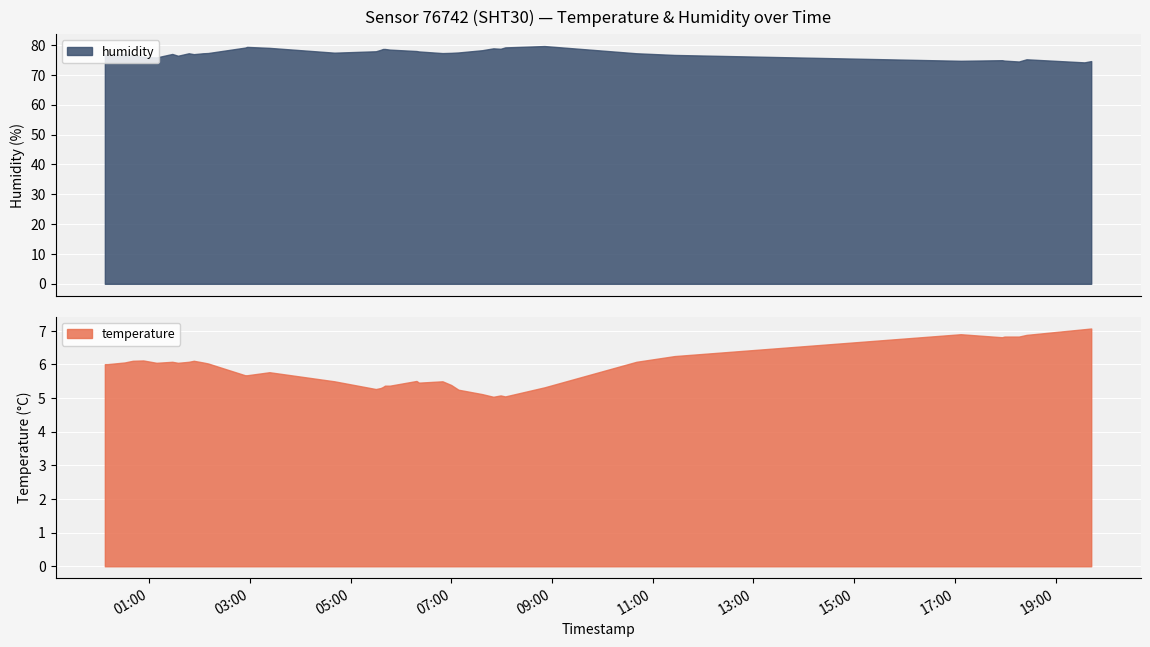

What is the maximum value for humidity?

79.7